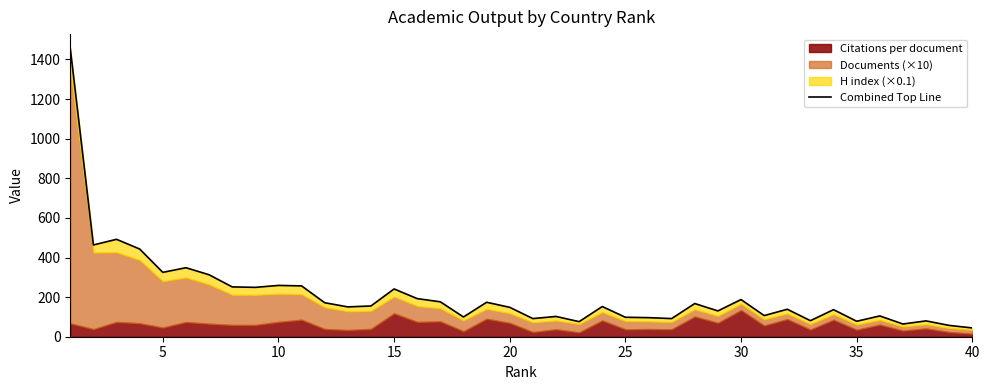

What is the sum of all values?

8452.5